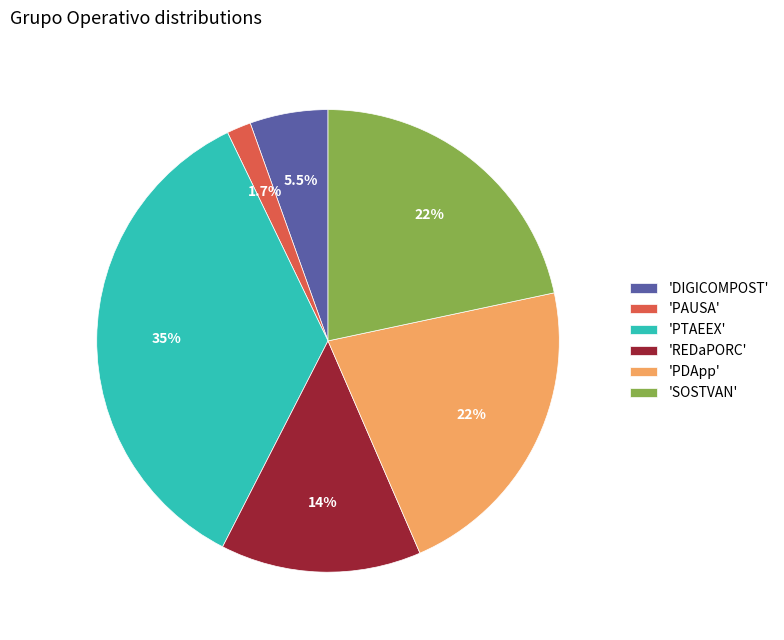

What is the smallest slice in the pie chart?

'PAUSA'